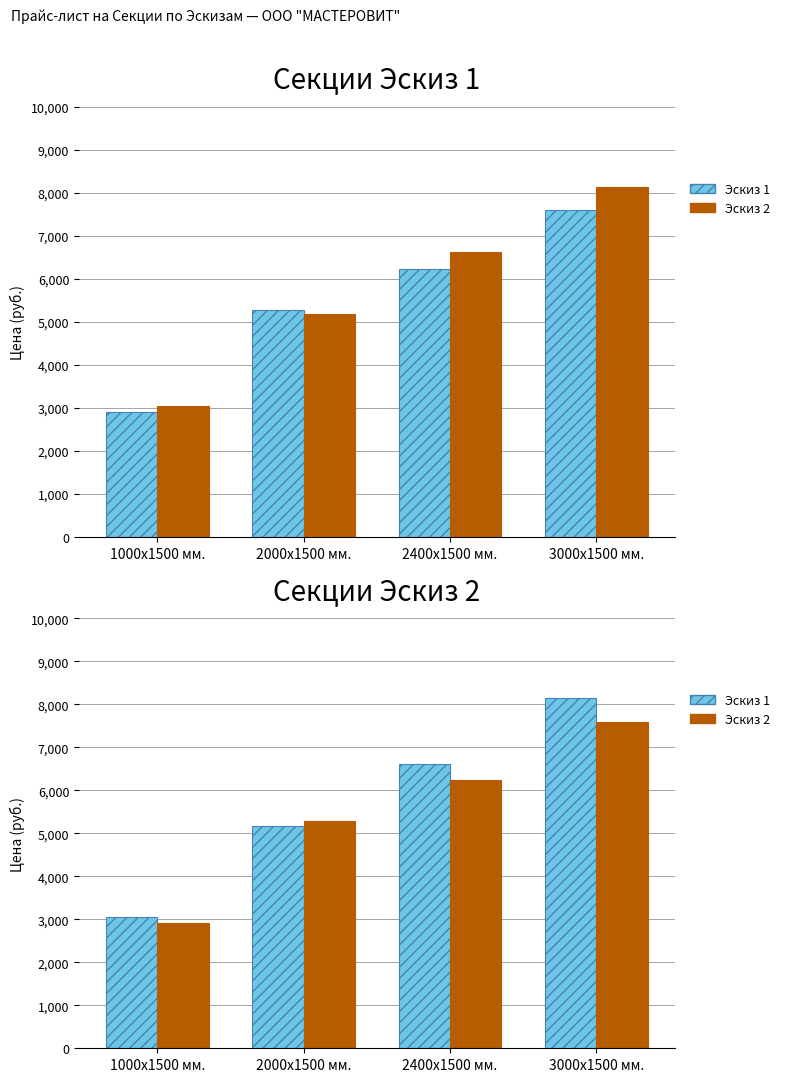

Reading left to right, extract all data points from this chart.

Эскиз 1: 1000х1500 мм.=3041.1	2000х1500 мм.=5175.2	2400х1500 мм.=6616.7	3000х1500 мм.=8147.5
Эскиз 2: 1000х1500 мм.=2912.1	2000х1500 мм.=5278.2	2400х1500 мм.=6242.1	3000х1500 мм.=7594.1